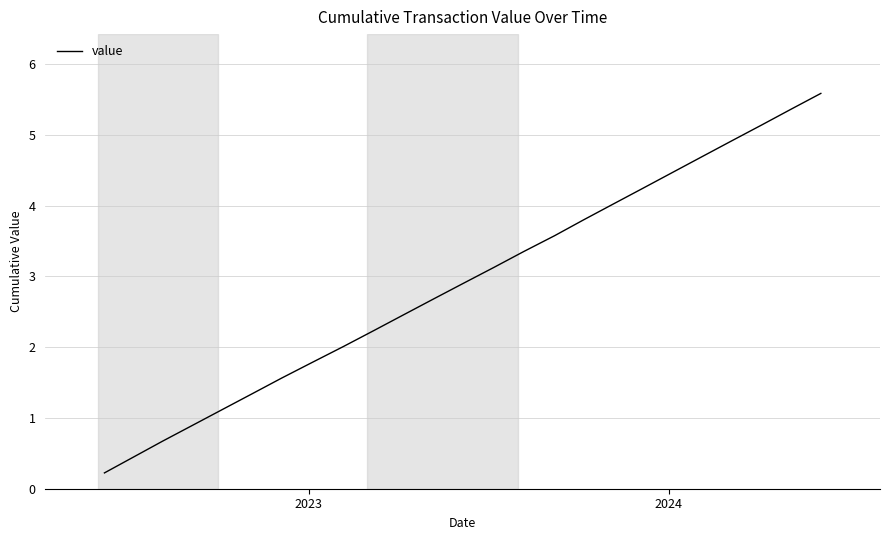

What is the difference between the maximum and minimum values?

5.4